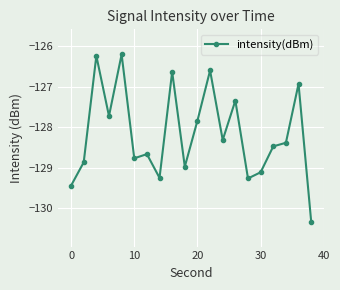

What is the maximum value shown in the chart?

-126.2